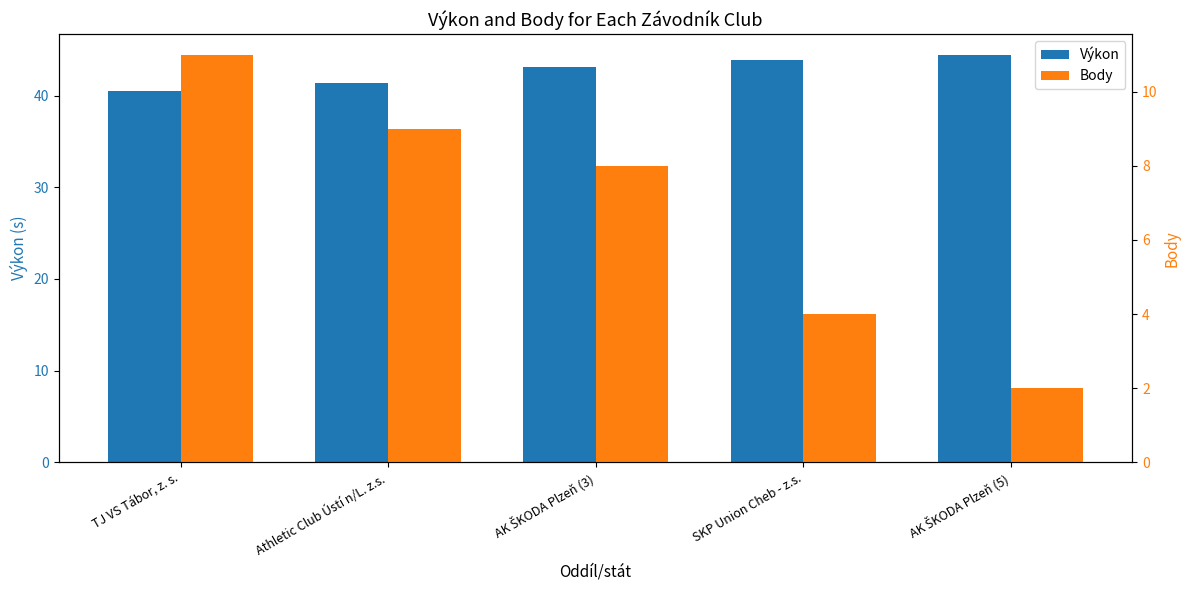

At how many categories does at least one series exceed 36?

5